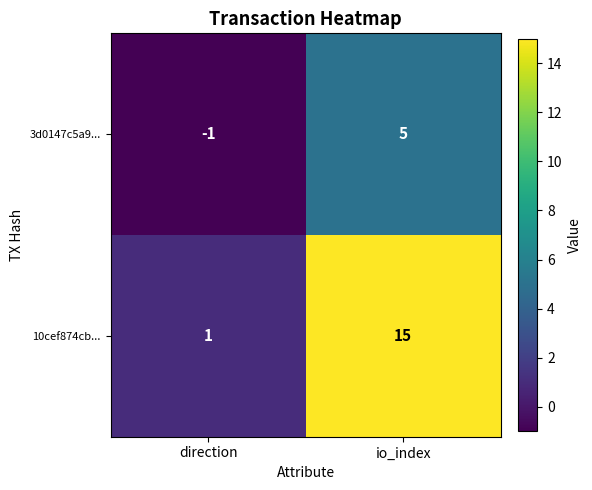

Reading left to right, extract all data points from this chart.

3d0147c5a9...: -1	5
10cef874cb...: 1	15